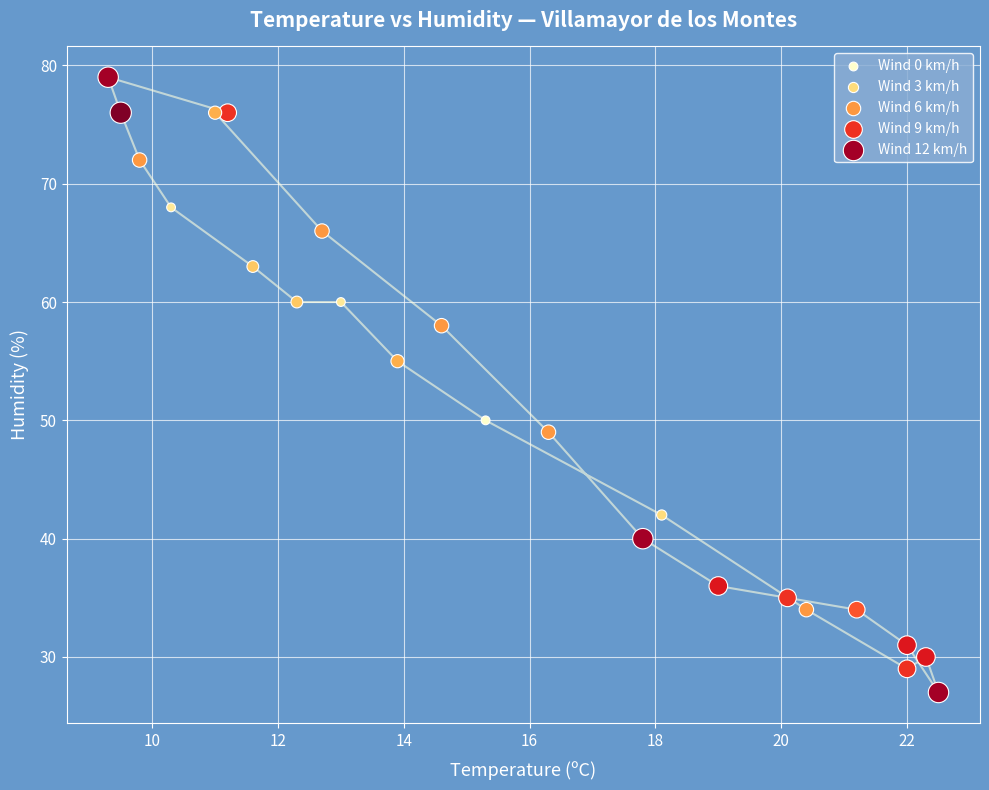

What is the range of Y values (max minus min)?

52